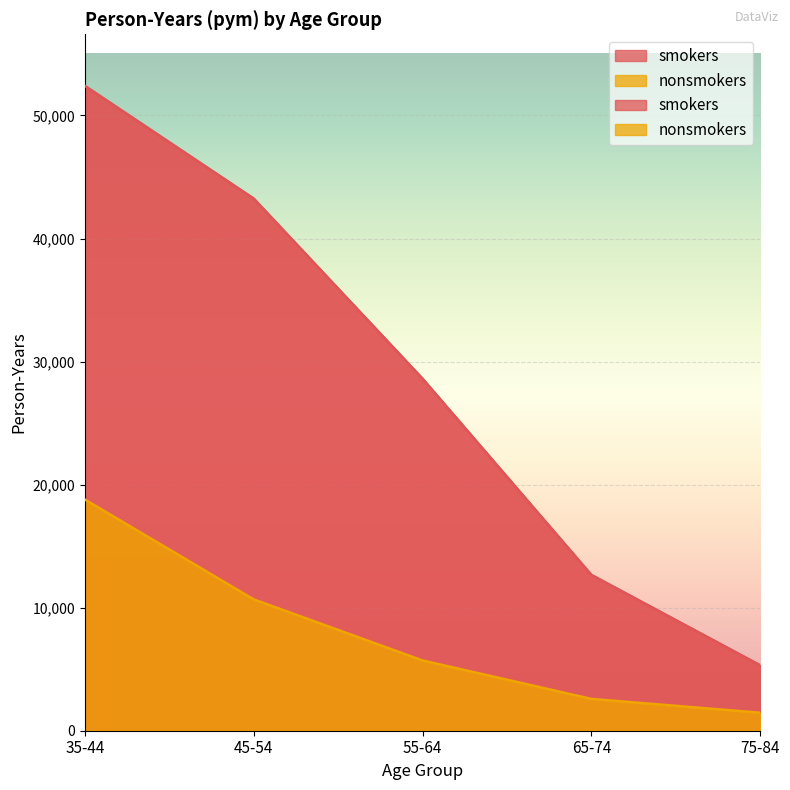

Reading right to left, transcribe all the data shown in this chart.

smokers: 5317	12663	28612	43248	52407
nonsmokers: 1462	2585	5710	10673	18790